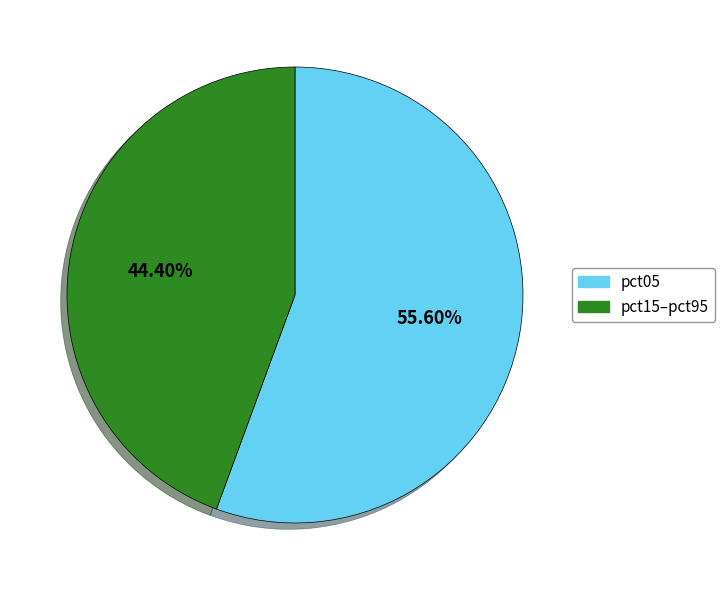

Is the sum of pct05 and pct15–pct95 greater than half?

Yes